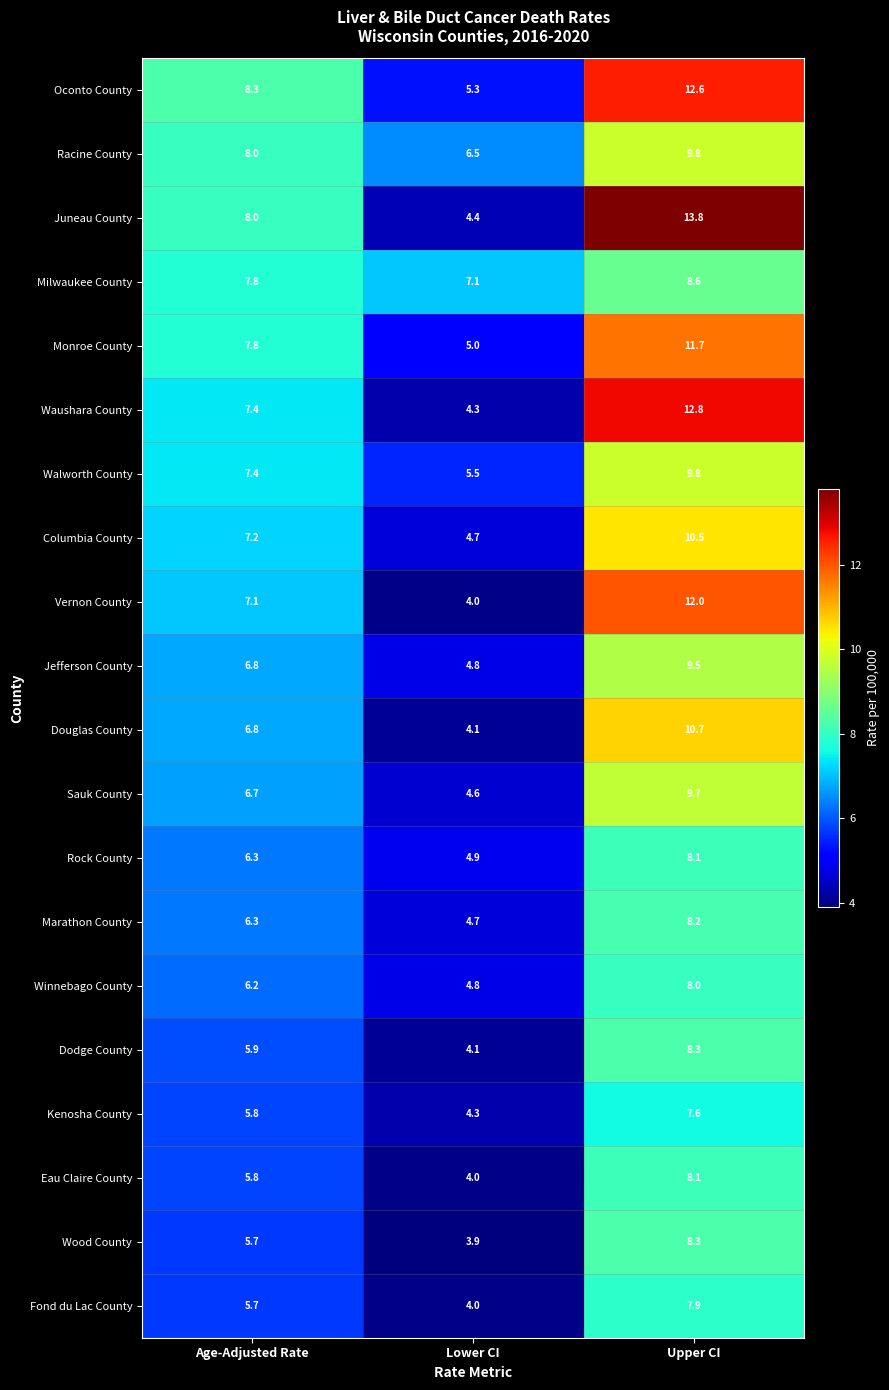

Which series has the largest range (max minus min)?

Juneau County